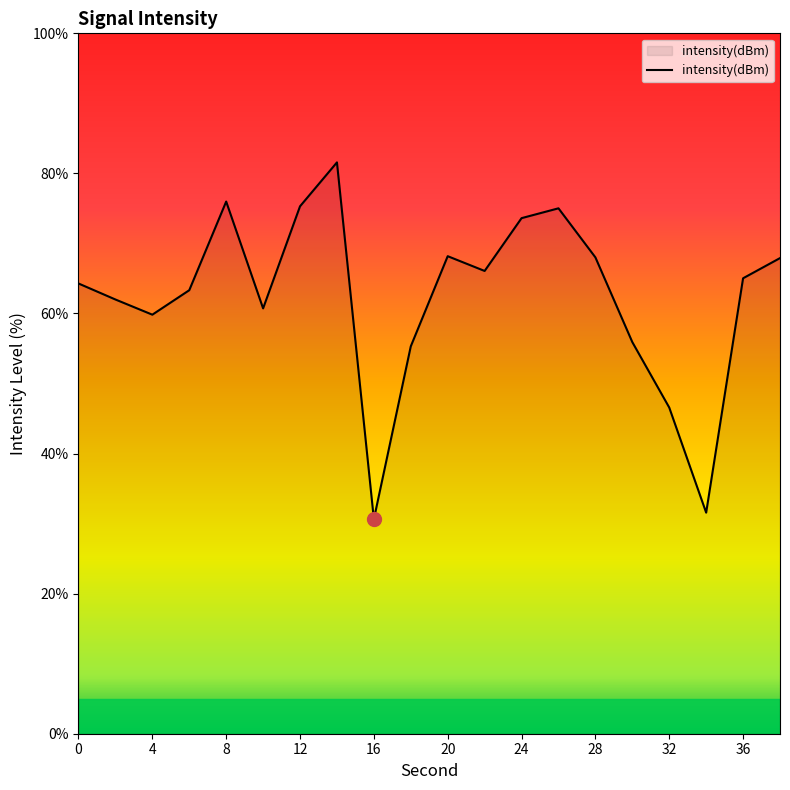

What is the greatest value displayed?

81.6